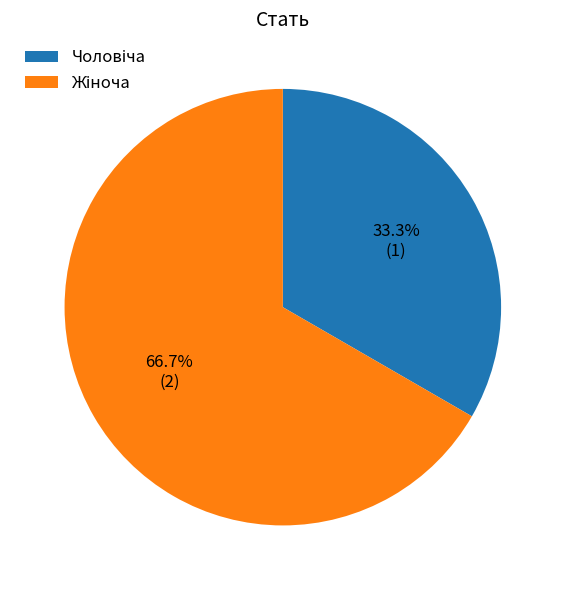

Does any single category account for the majority?

Yes